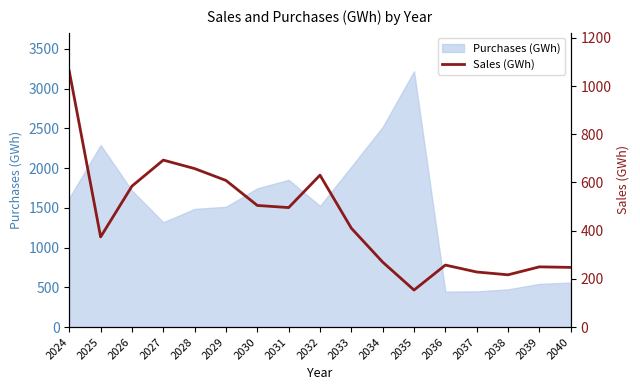

What is the smallest value displayed?

153.6